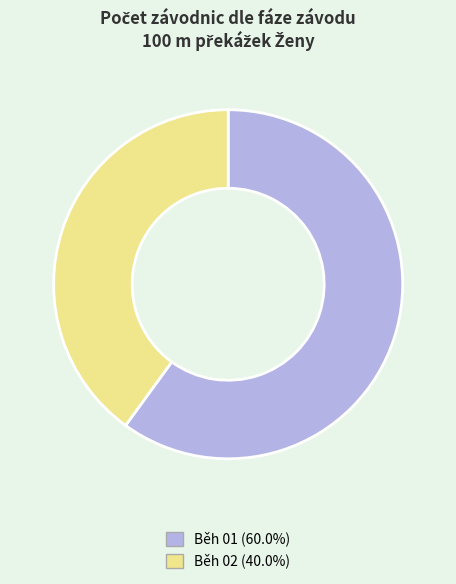

Rank the categories by value from highest to lowest.

Běh 01, Běh 02